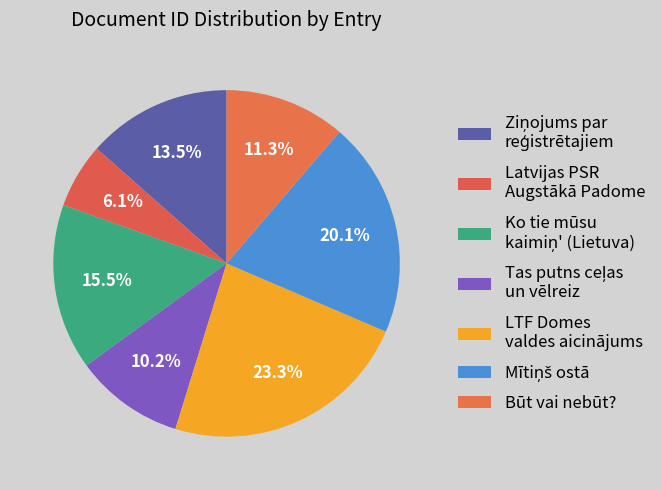

Count the number of slices in the pie.

7